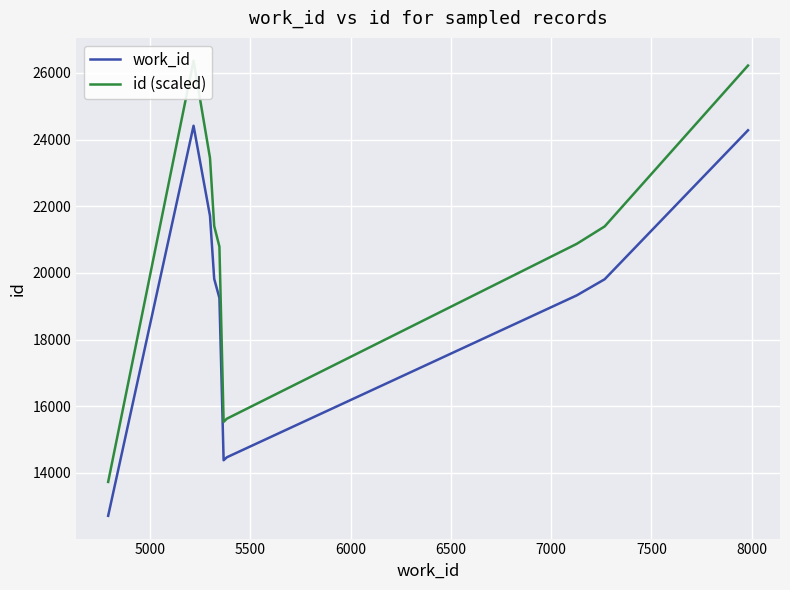

What is the highest value of the work_id series?

24415